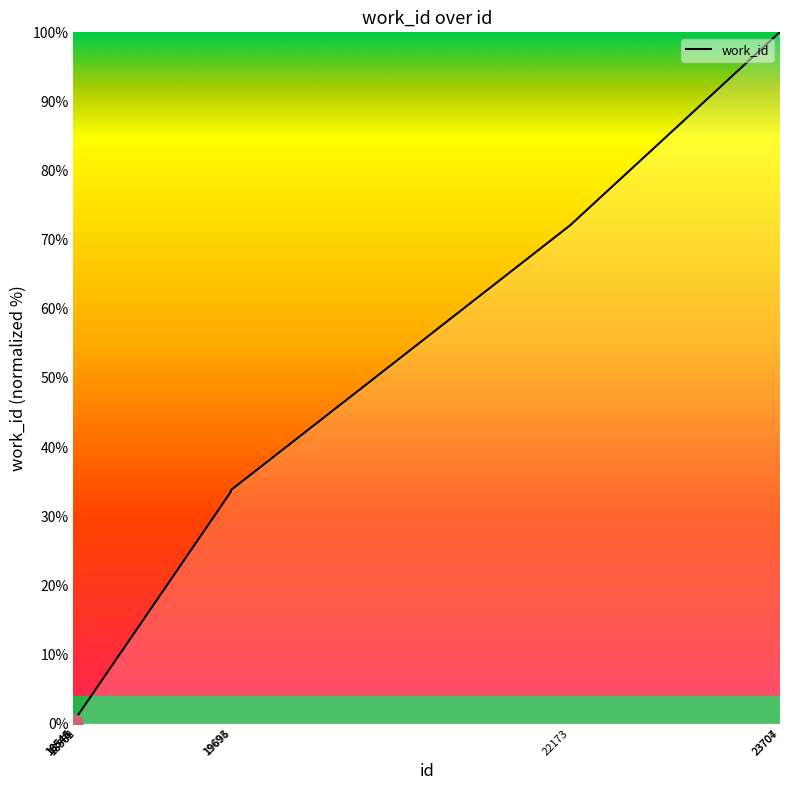

How many lines are shown in the chart?

1